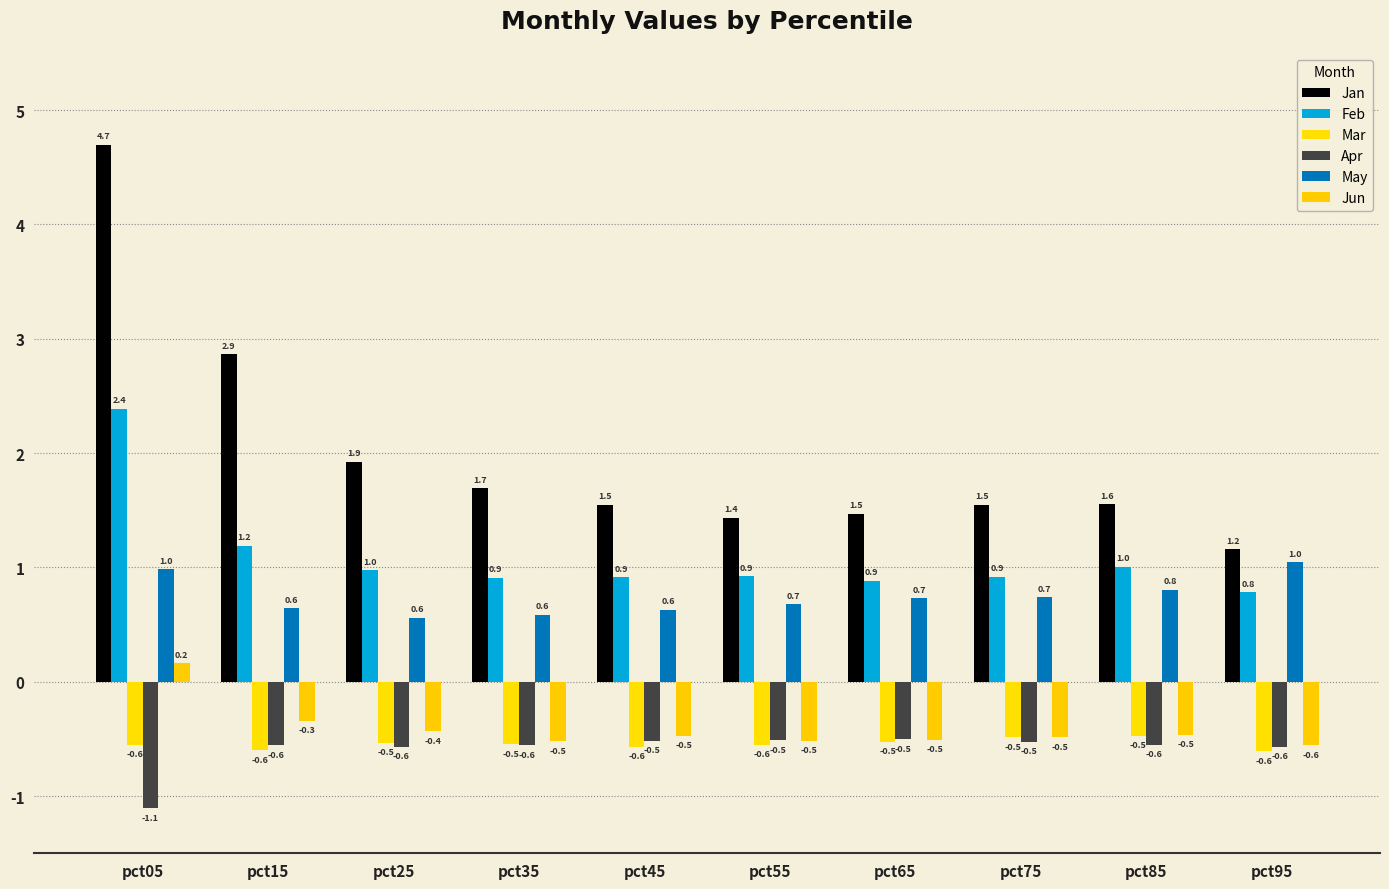

Are the bars grouped side by side (vs. stacked)?

Yes